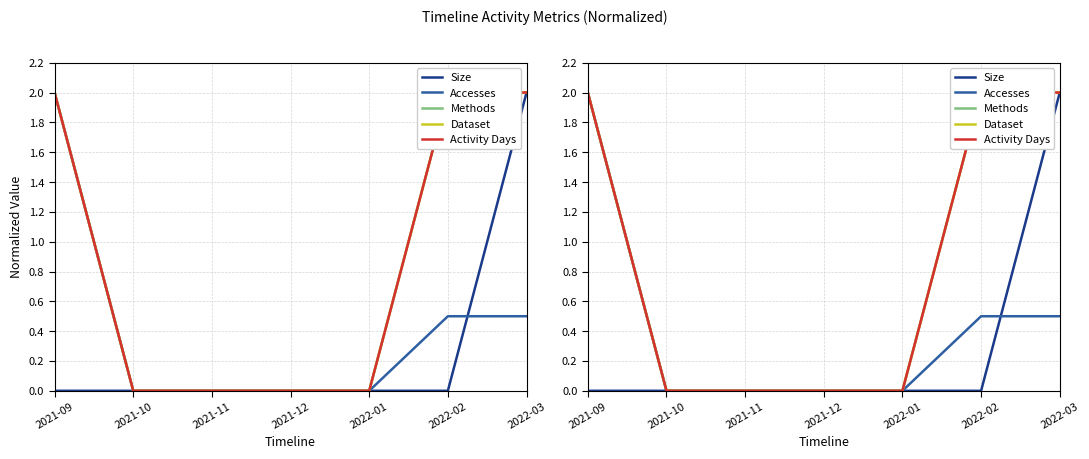

Reading right to left, extract all data points from this chart.

Size: 2.0	0.0	0.0	0.0	0.0	0.0	0.0
Accesses: 0.5	0.5	0.0	0.0	0.0	0.0	2.0
Methods: 2.0	2.0	0.0	0.0	0.0	0.0	2.0
Dataset: 2.0	2.0	0.0	0.0	0.0	0.0	2.0
Activity Days: 2.0	2.0	0.0	0.0	0.0	0.0	2.0